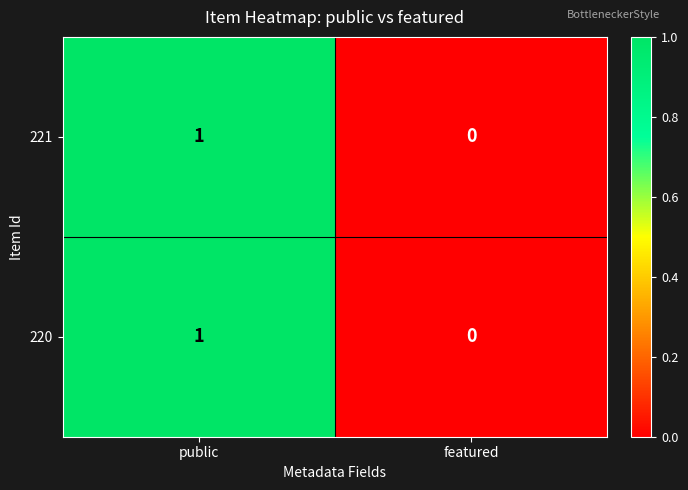

Reading left to right, extract all data points from this chart.

221: public=1	featured=0
220: public=1	featured=0